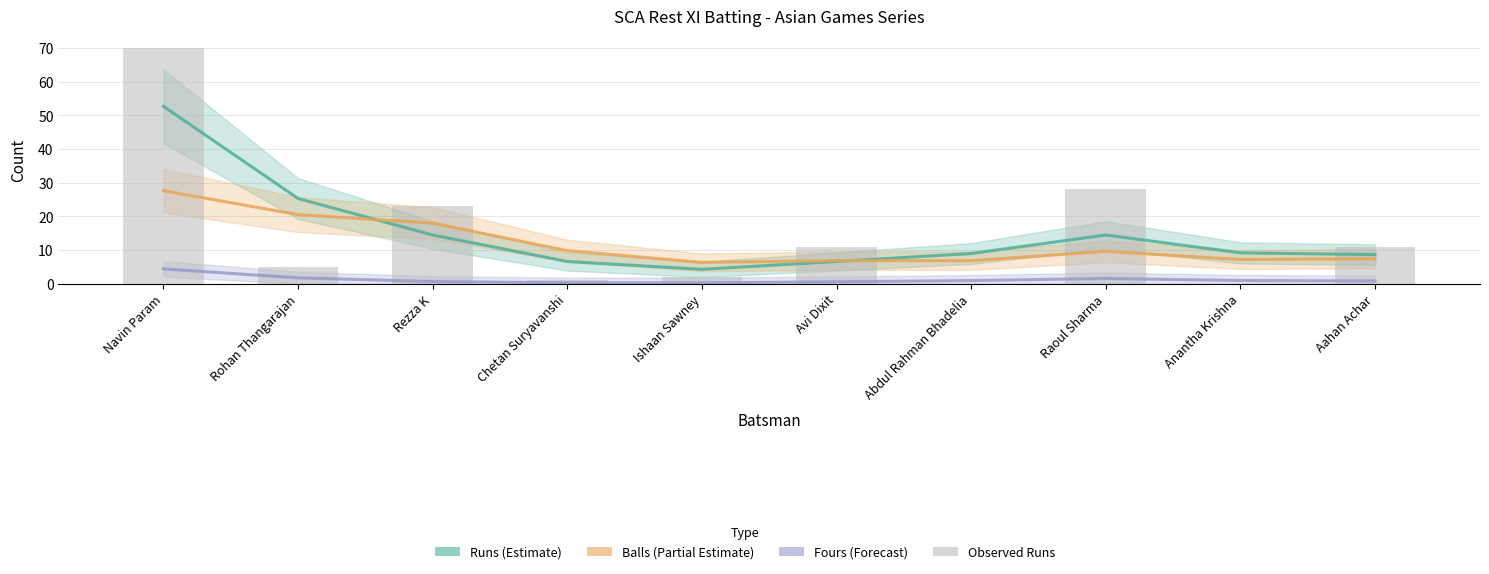

What is the difference between the maximum and minimum values in the Runs series?

48.4